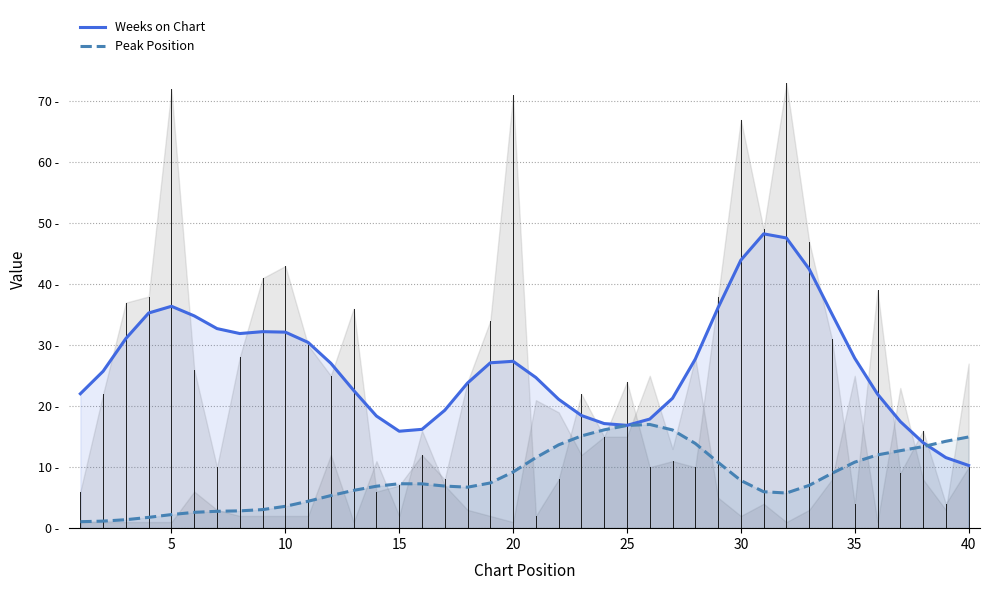

True or false: Peak Position has more than 0 points higher than both neighbors.

True